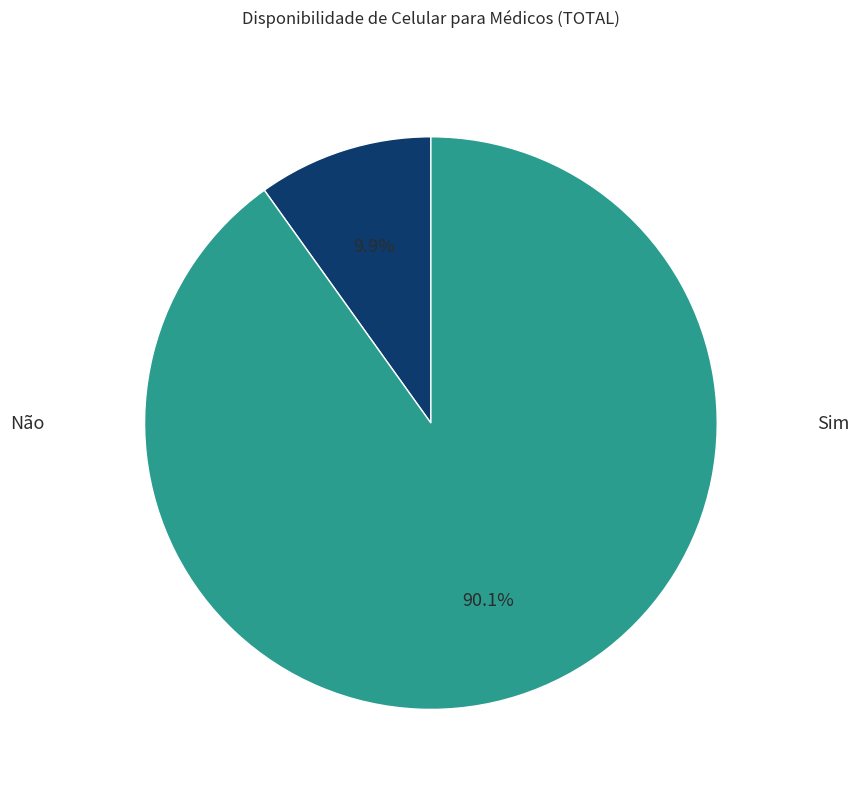

Is there a majority slice in this chart?

Yes